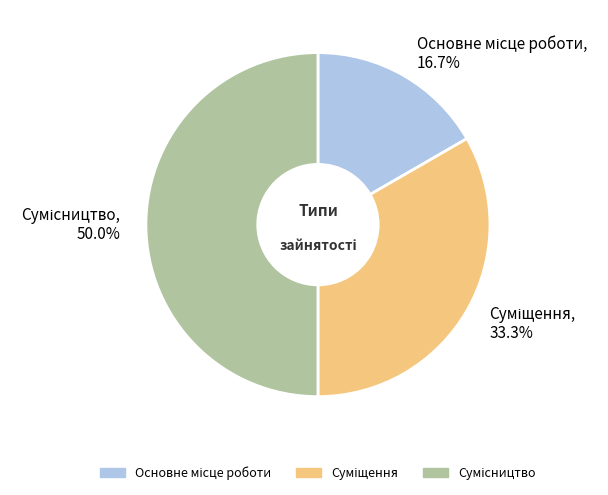

Which category has the smallest portion of the pie?

Основне місце роботи